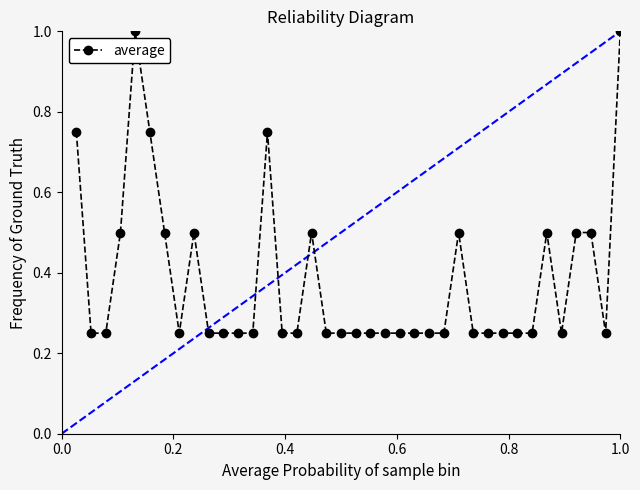

True or false: the data has more than 2 interior local peaks.

True